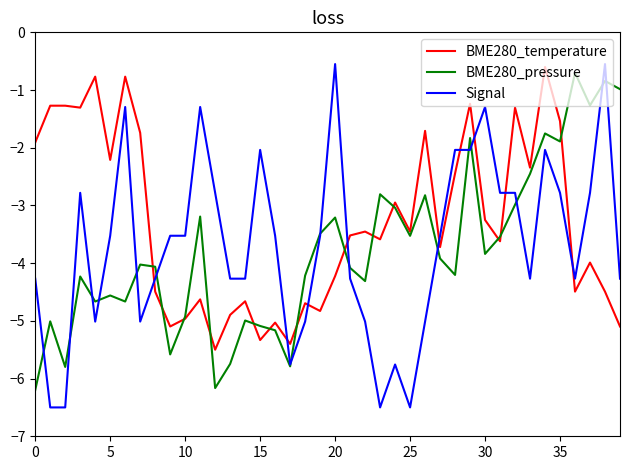

How many intersections are there between Signal and BME280_temperature?

9